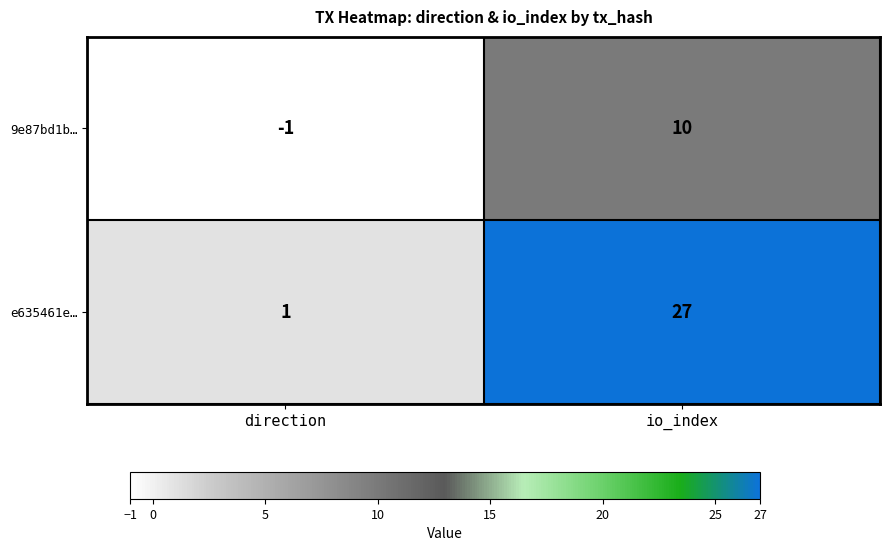

Which series has the widest spread of values?

e635461e…